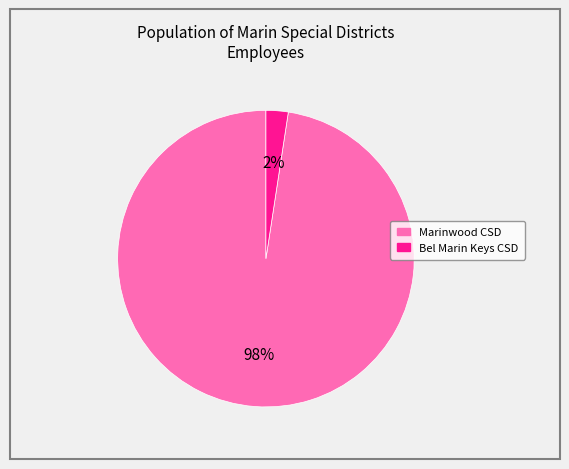

How many slices are in this pie chart?

2